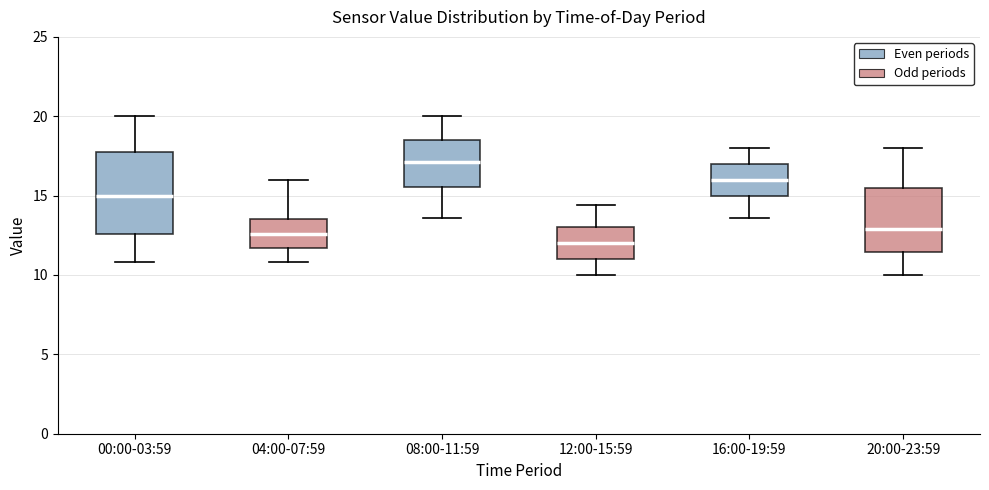

Reading left to right, read every box against the y-axis: the position of its median line, the range the box covers, and the ends of its whiskers. The values are not printed on the chart, so give them approximately, as read against the axis.

00:00-03:59: median 15.0, box 12.5 to 18.0, whiskers 11.0 to 20.0
04:00-07:59: median 12.5, box 11.5 to 13.5, whiskers 11.0 to 16.0
08:00-11:59: median 17.0, box 15.5 to 18.5, whiskers 13.5 to 20.0
12:00-15:59: median 12.0, box 11.0 to 13.0, whiskers 10.0 to 14.5
16:00-19:59: median 16.0, box 15.0 to 17.0, whiskers 13.5 to 18.0
20:00-23:59: median 13.0, box 11.5 to 15.5, whiskers 10.0 to 18.0